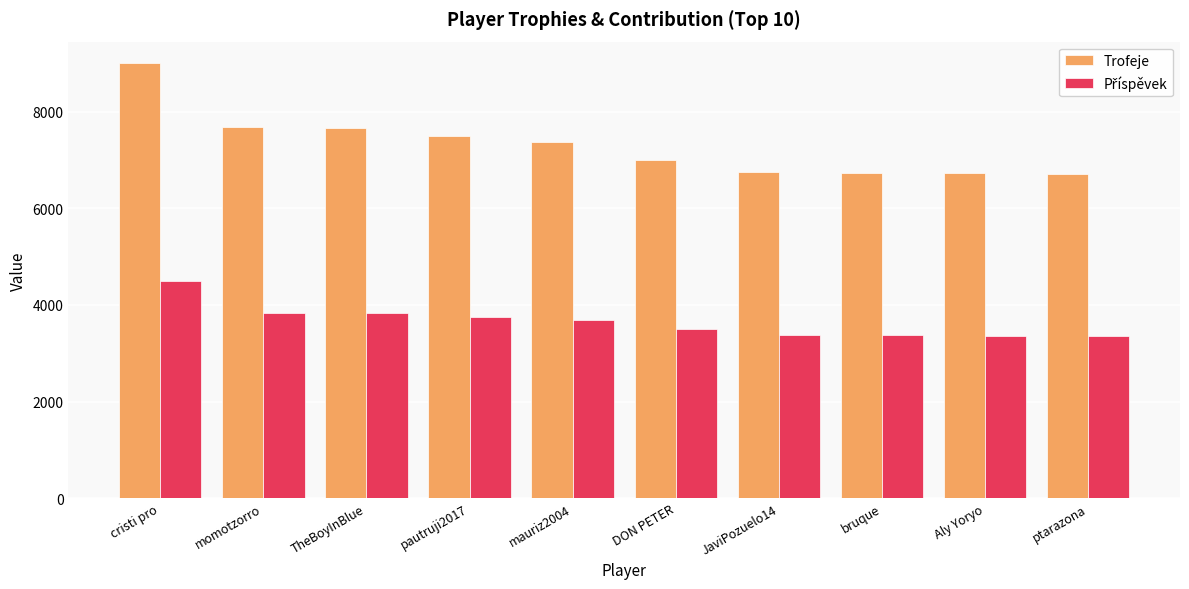

At which category is the sum across all series the highest?

cristi pro